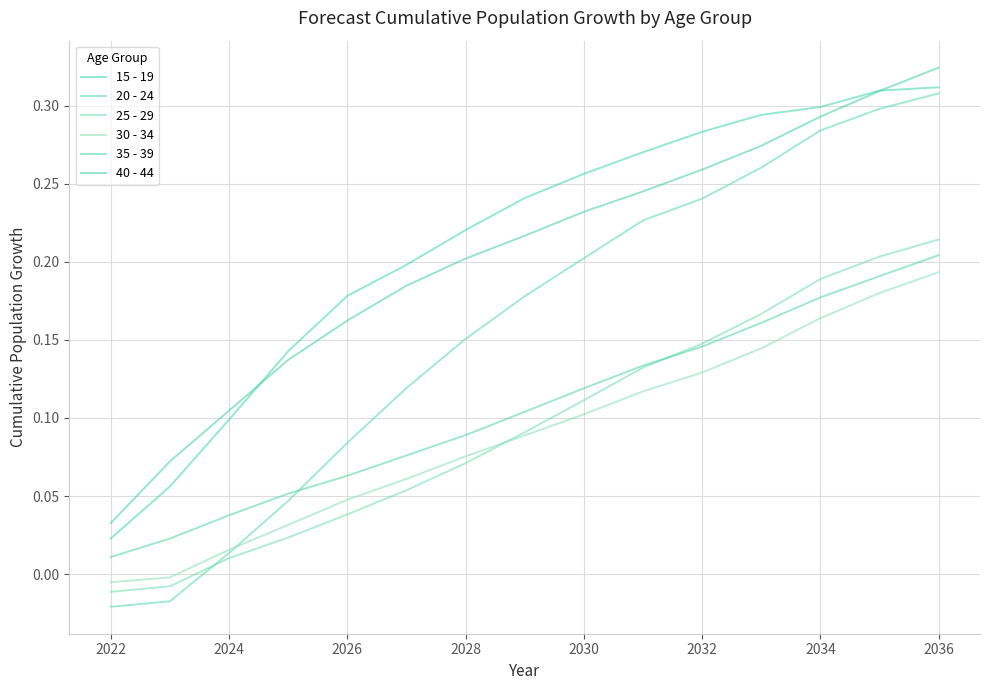

At which category is the sum across all series the highest?

2036